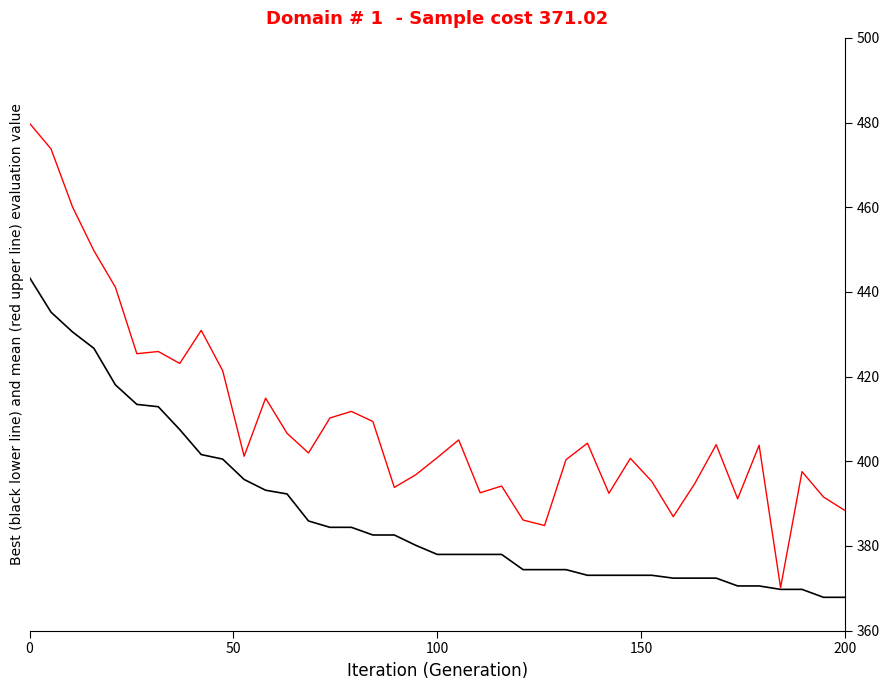

What is the maximum value shown in the chart?

479.8